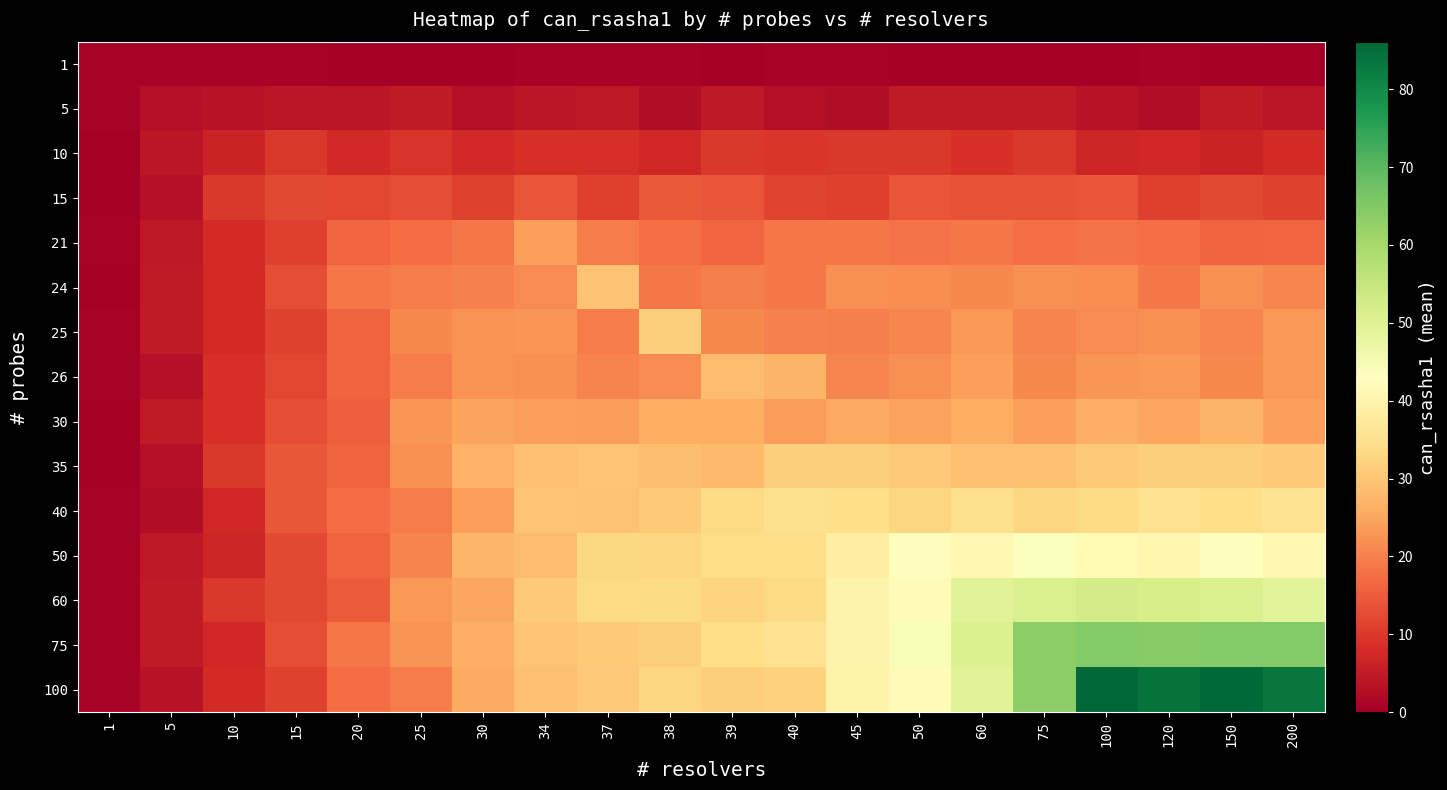

Rank the series at 15 from highest to lowest value.

35, 40, 30, 24, 75, 15, 50, 60, 26, 25, 100, 21, 10, 5, 1